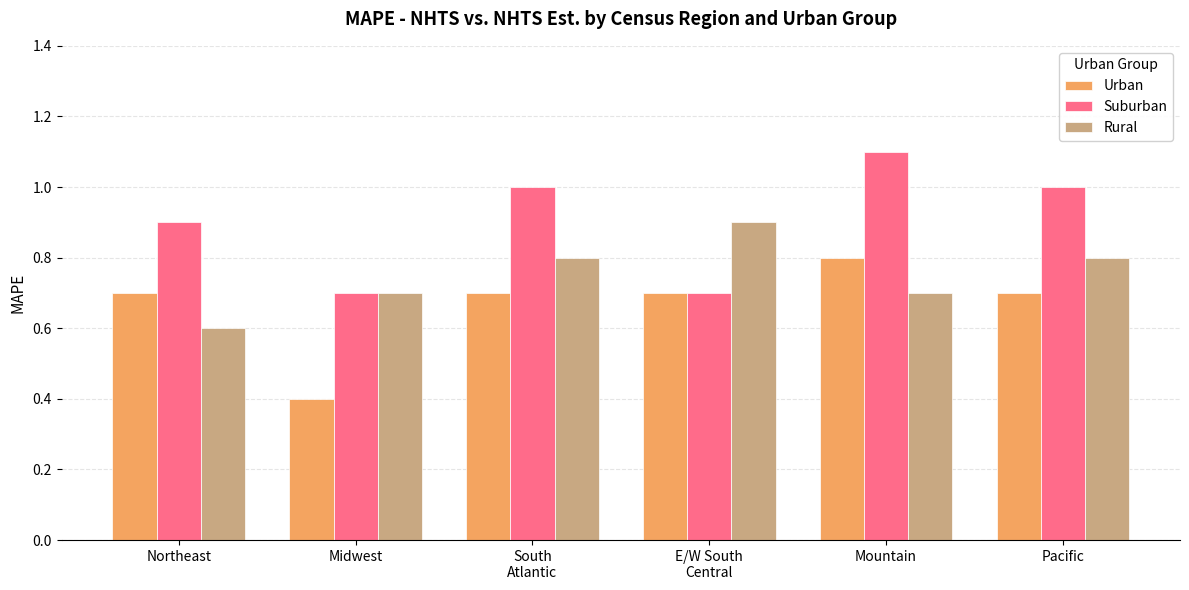

Is it true that Urban equals 1.1 at Mountain?

False